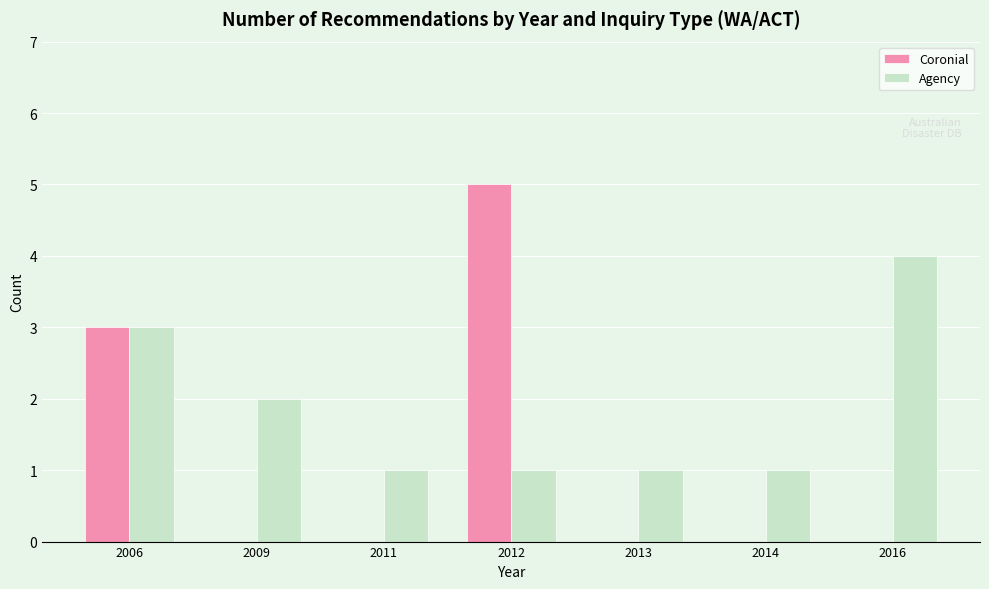

Is the value of Coronial at 2016 greater than the value of Agency at 2012?

No